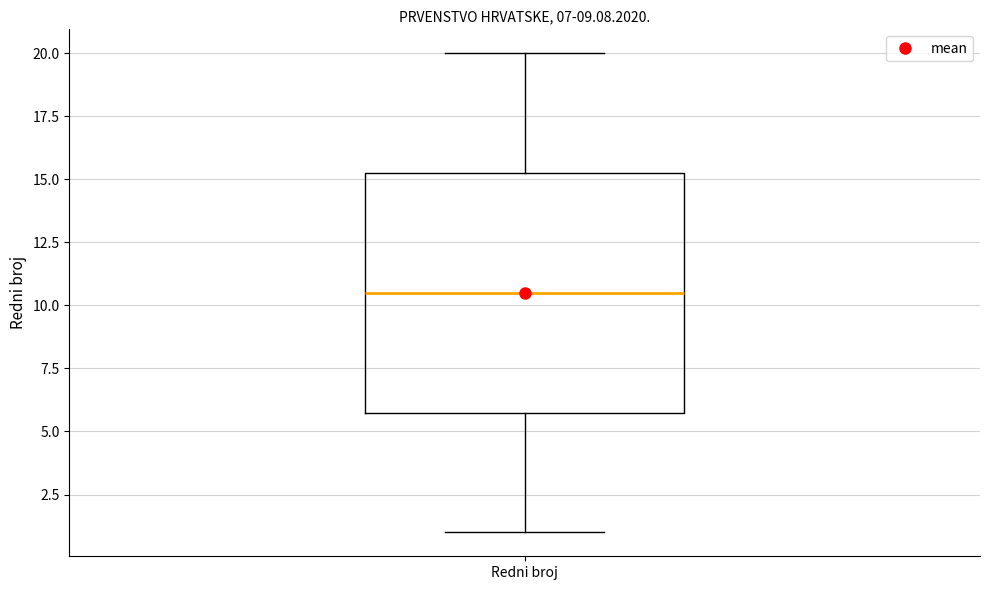

Transcribe this box plot: give where the median line is, the range the box spans, and where the two whiskers end, as read against the y-axis. The values are not printed on the chart, so give them approximately, as read against the axis.

median 10.5, box 6.0 to 15.5, whiskers 1.0 to 20.0